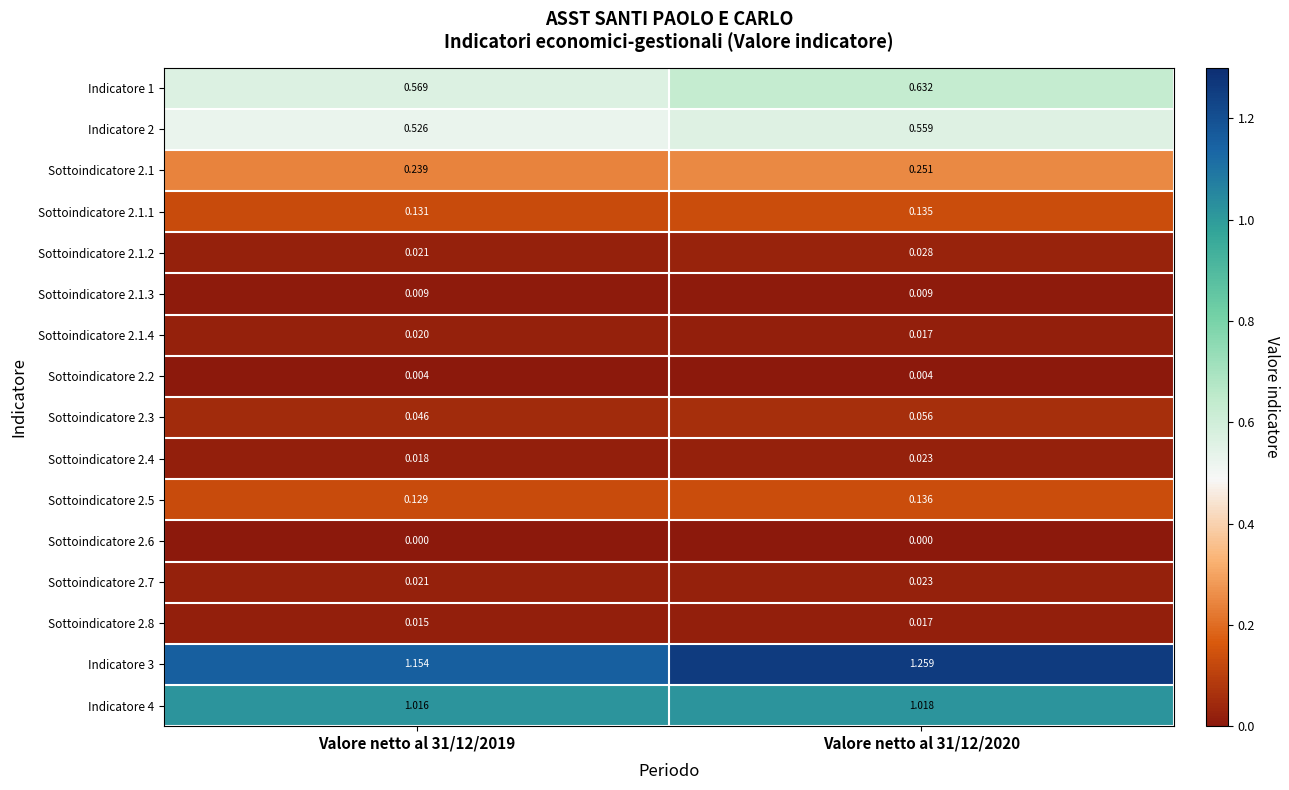

Is the value of Sottoindicatore 2.7 at Valore netto al 31/12/2020 greater than the value of Indicatore 1 at Valore netto al 31/12/2020?

No